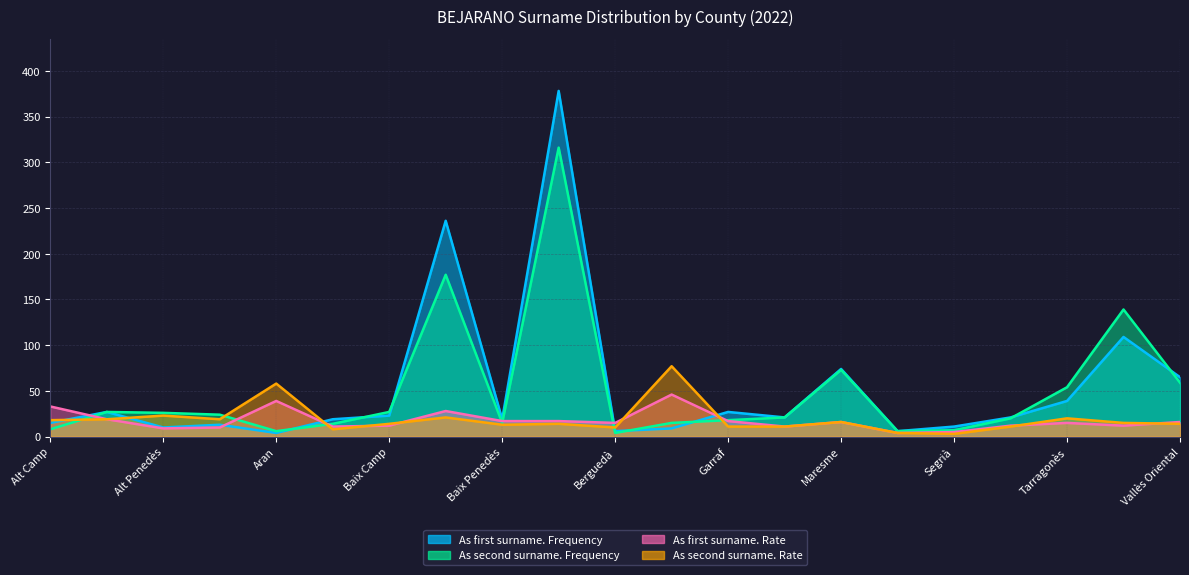

Reading right to left, what are all the values shown in this chart?

As first surname. Frequency: 65	109	39	21	11	6	74	21	27	9	6	378	19	236	23	19	4	13	10	27	15
As second surname. Frequency: 59	139	54	20	7	6	73	21	18	15	4	316	15	177	27	14	6	24	26	27	8
As first surname. Rate: 16	12	15	12	5	4	16	11	17	46	15	17	17	28	12	11	39	10	9	19	33
As second surname. Rate: 14	15	20	11	3	4	16	11	11	77	10	14	13	21	14	8	58	19	23	19	18